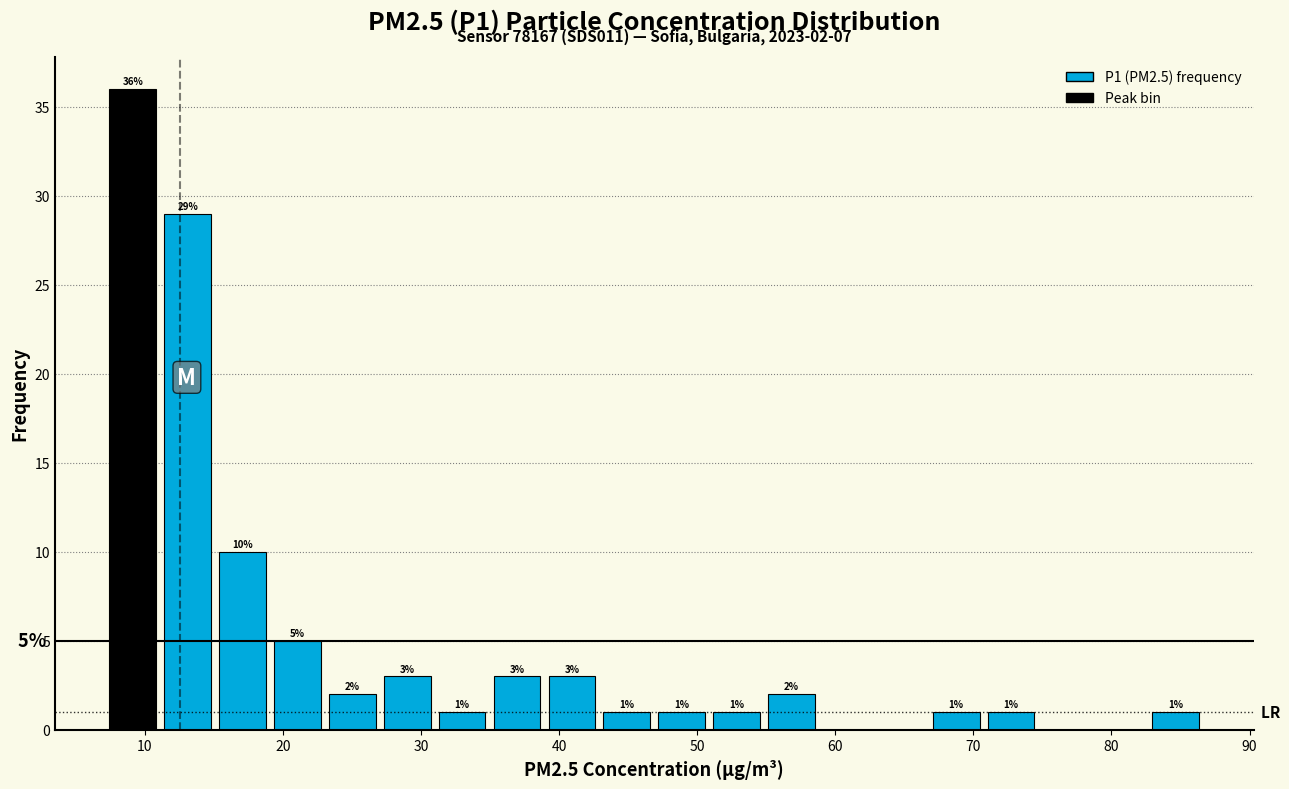

Around what value on the x-axis is the tallest bar? Give the approximate position of its centre, as read against the axis.

9